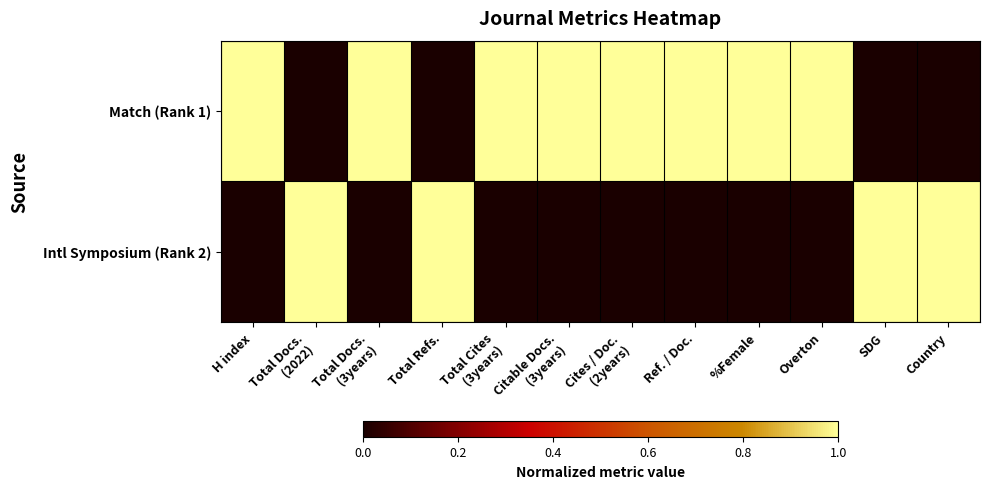

What is the maximum value shown in the chart?

1